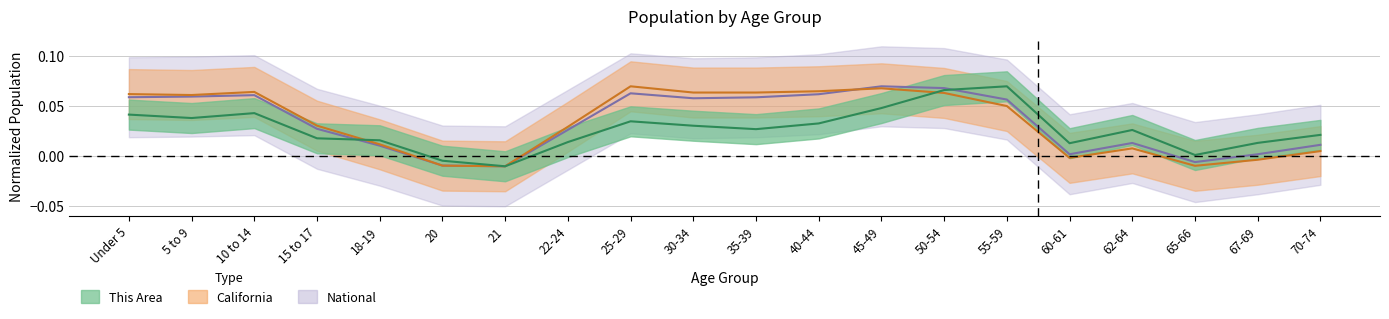

Rank the categories by California value from lowest to highest.

21, 65-66, 20, 67-69, 60-61, 70-74, 62-64, 18-19, 22-24, 15 to 17, 55-59, 5 to 9, Under 5, 50-54, 30-34, 35-39, 10 to 14, 40-44, 45-49, 25-29